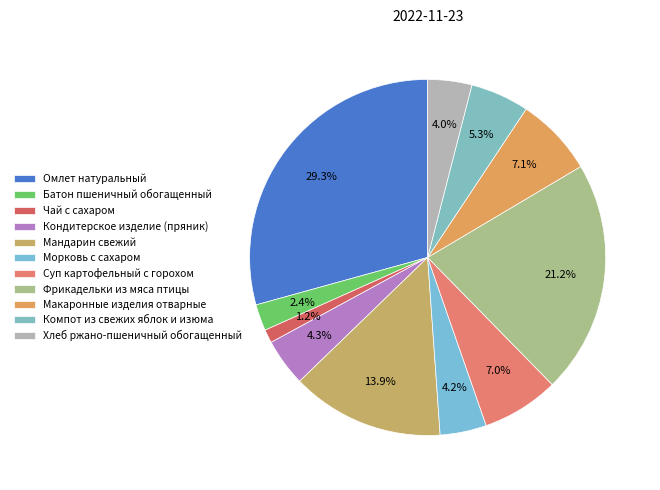

To the nearest percent, what percentage of the pie is Компот из свежих яблок и изюма?

5%